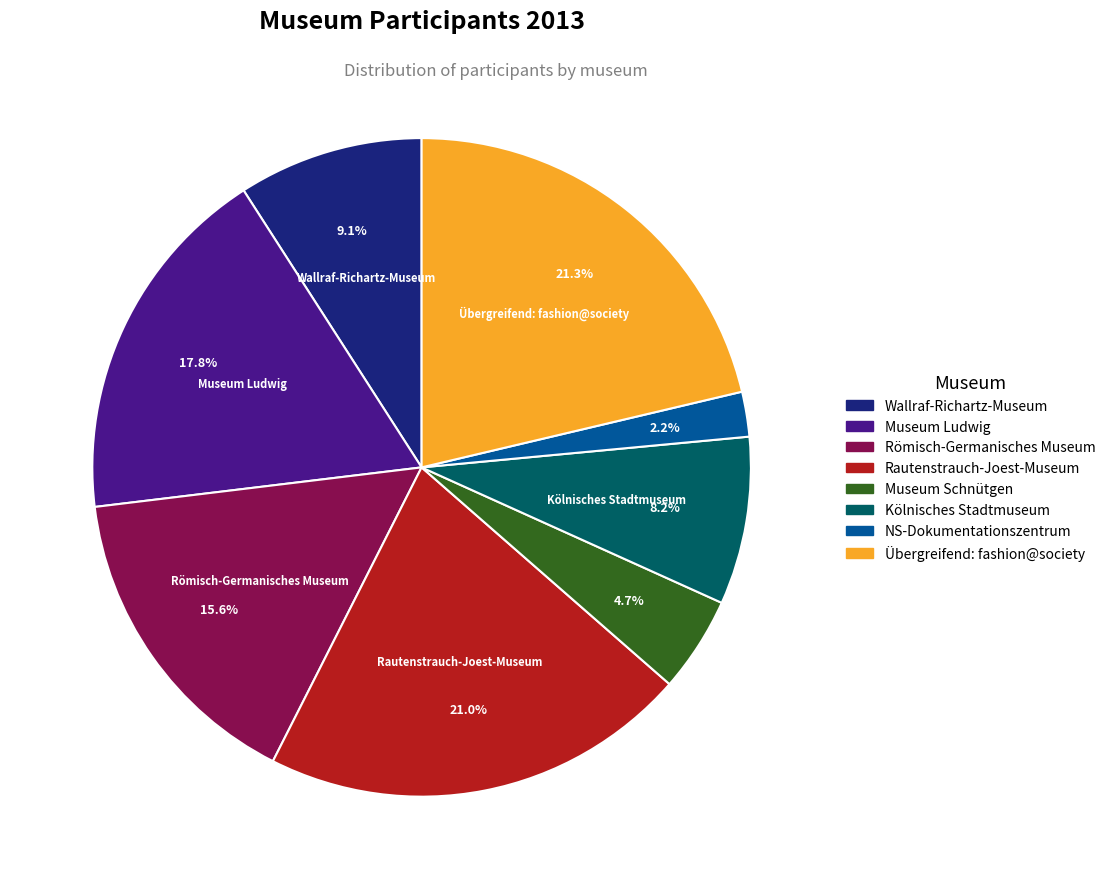

How much of the chart is everything except Museum Ludwig?

82.2%